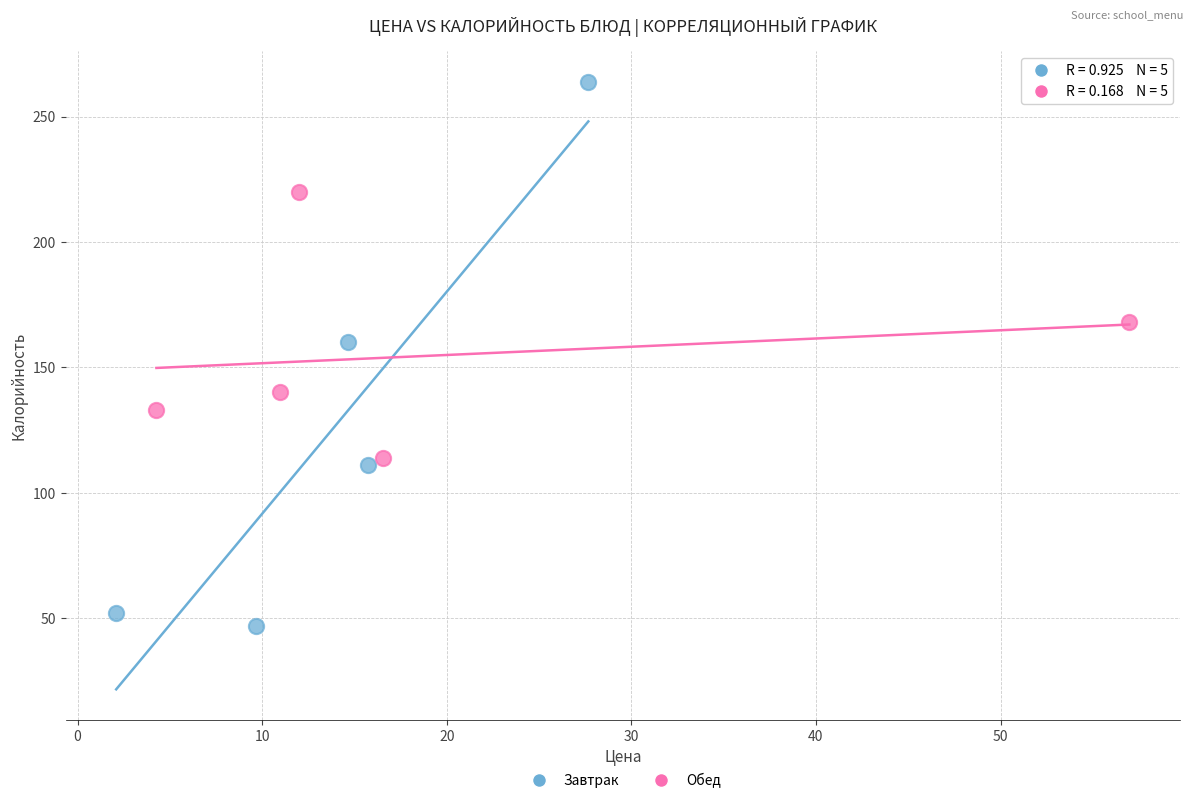

What are all the series names shown in the legend?

Завтрак, Обед